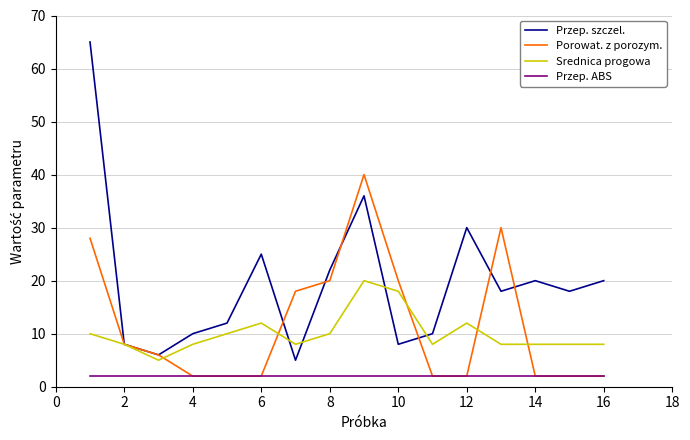

List the series in order of their peak value, lowest first.

Przep. ABS, Srednica progowa, Porowat. z porozym., Przep. szczel.